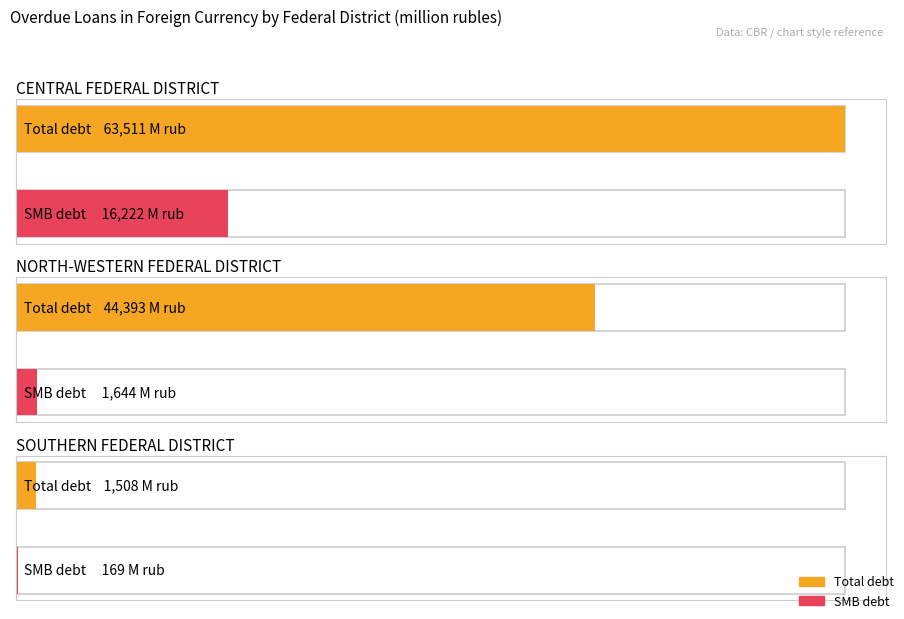

At which label does Other regions total reach its minimum?

SOUTHERN FEDERAL DISTRICT